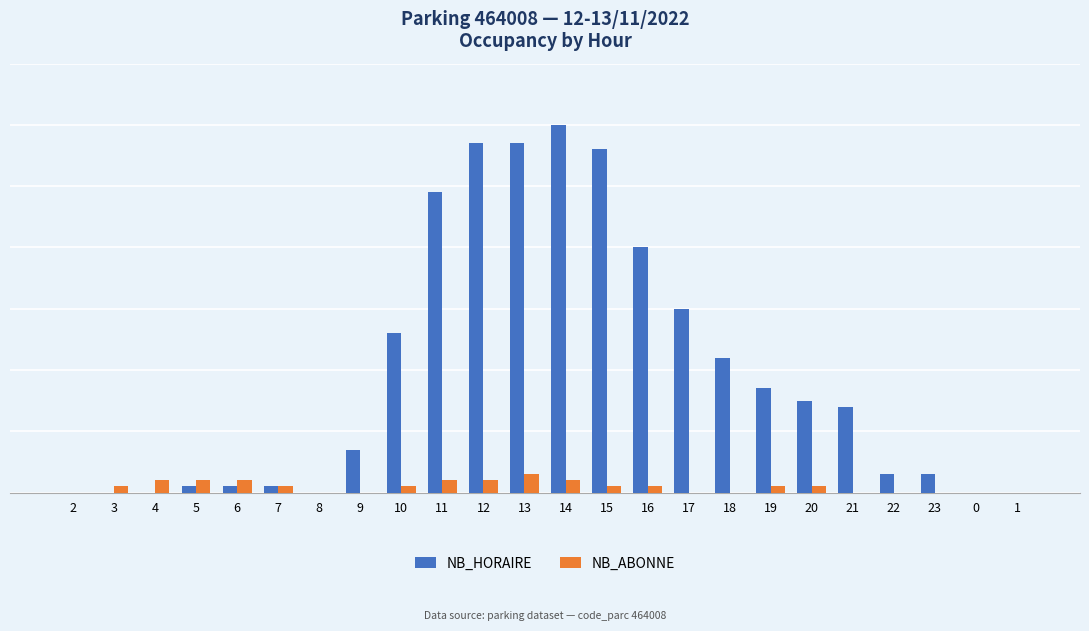

What is the value of the NB_ABONNE bar at the 10th from the left?

2